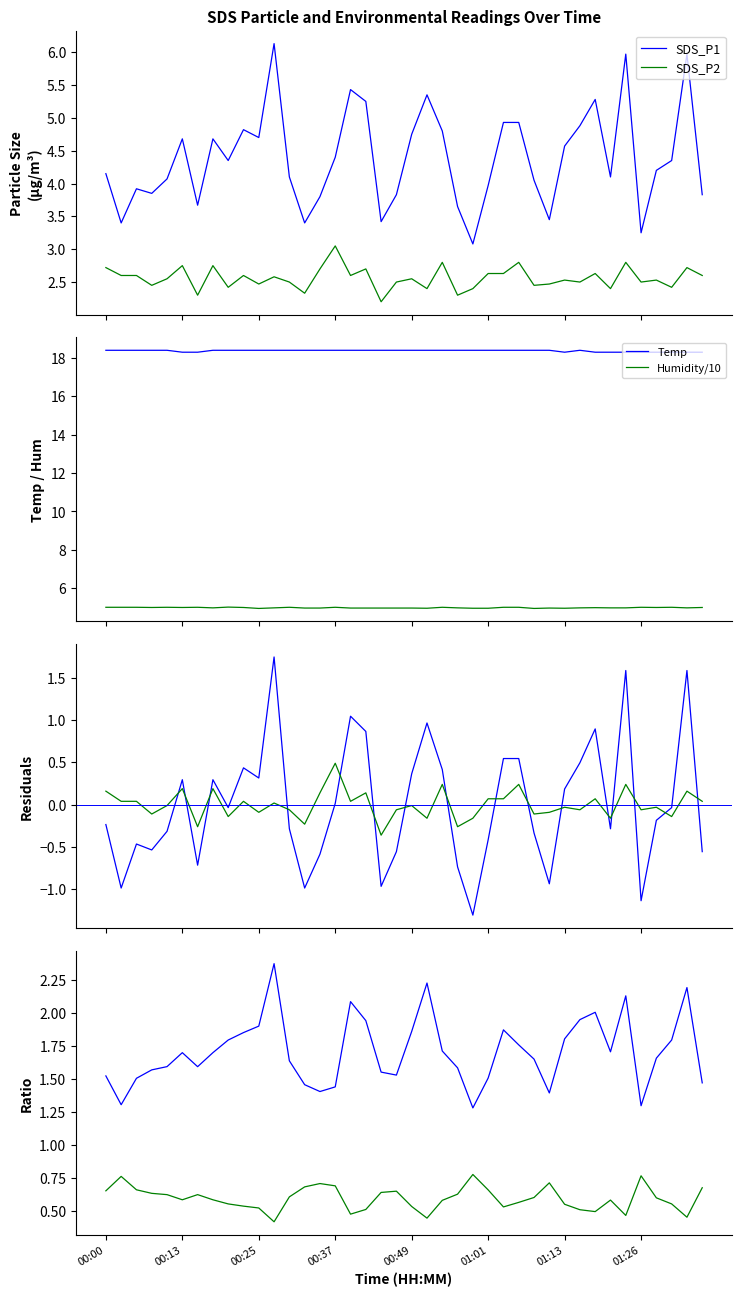

True or false: Temp and Humidity/10 cross at least once.

False